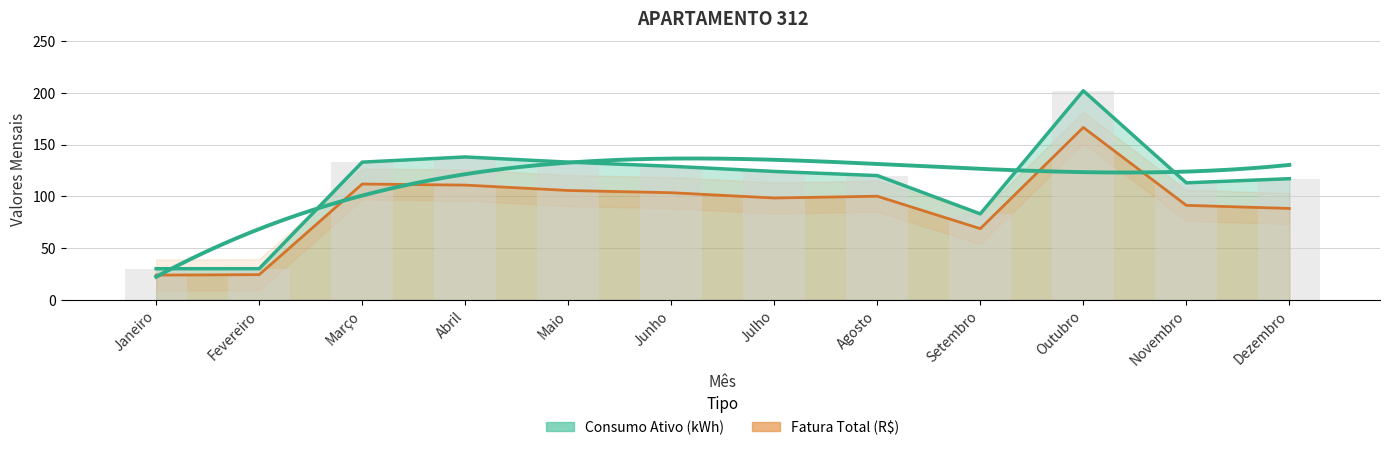

At which label does Fatura Total (R$) first exceed 100?

Março